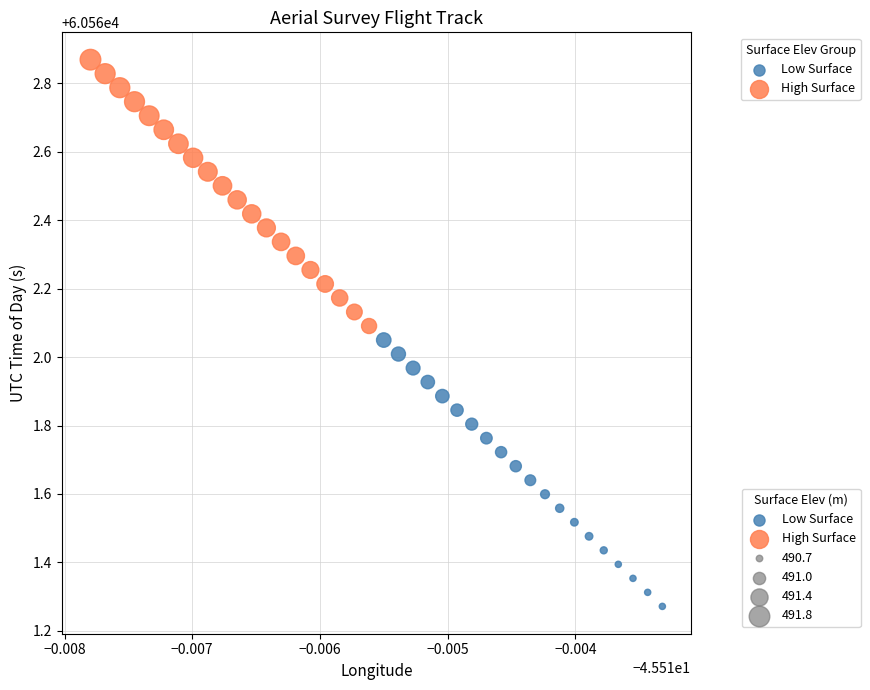

Which series contains the highest Y value?

High Surface